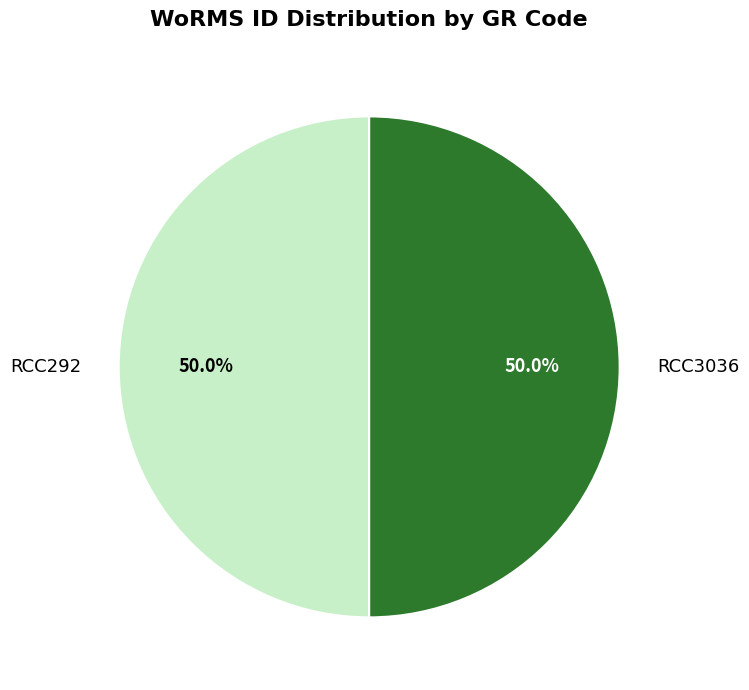

To the nearest percent, what percentage of the pie is RCC292?

50%